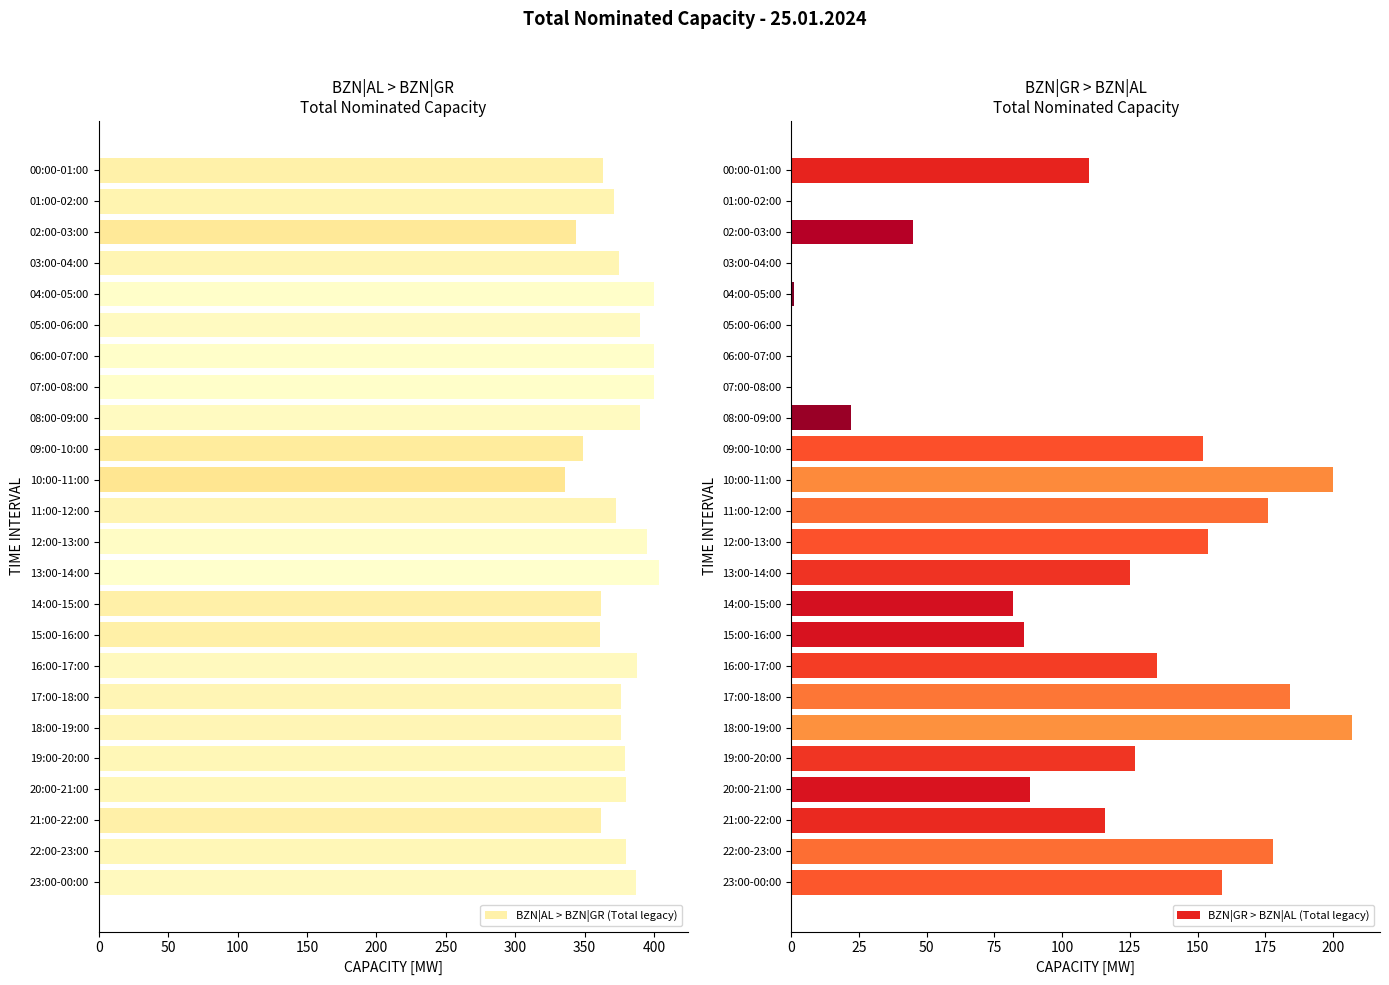

Is it true that BZN|AL > BZN|GR (Total legacy) equals 373 at 11:00-12:00?

True